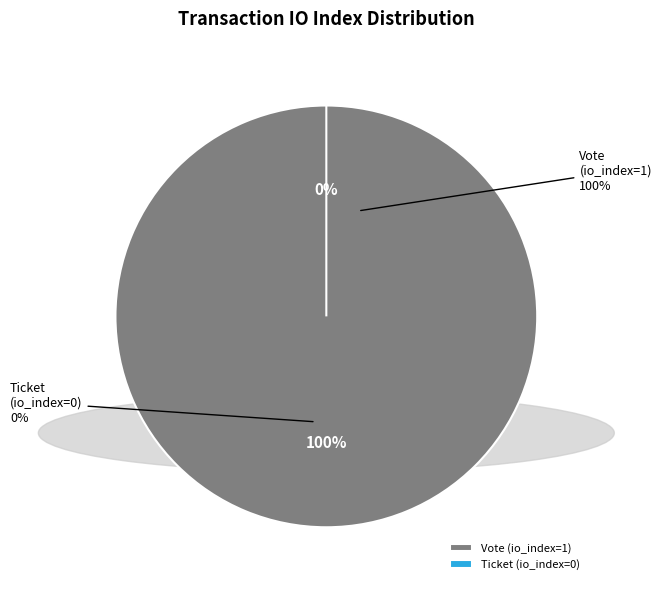

To the nearest percent, what percentage of the pie is Vote (io_index=1)?

100%